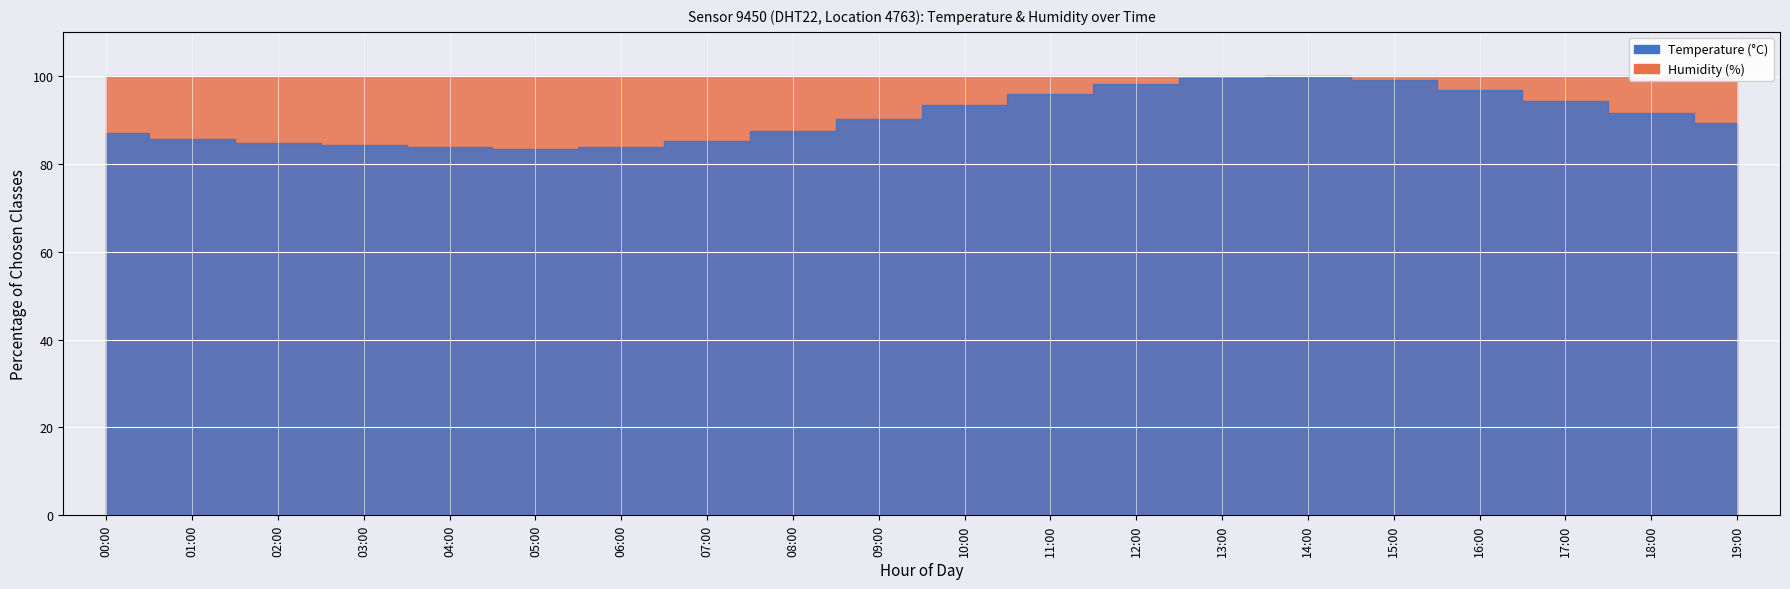

Which series has the largest range (max minus min)?

temperature